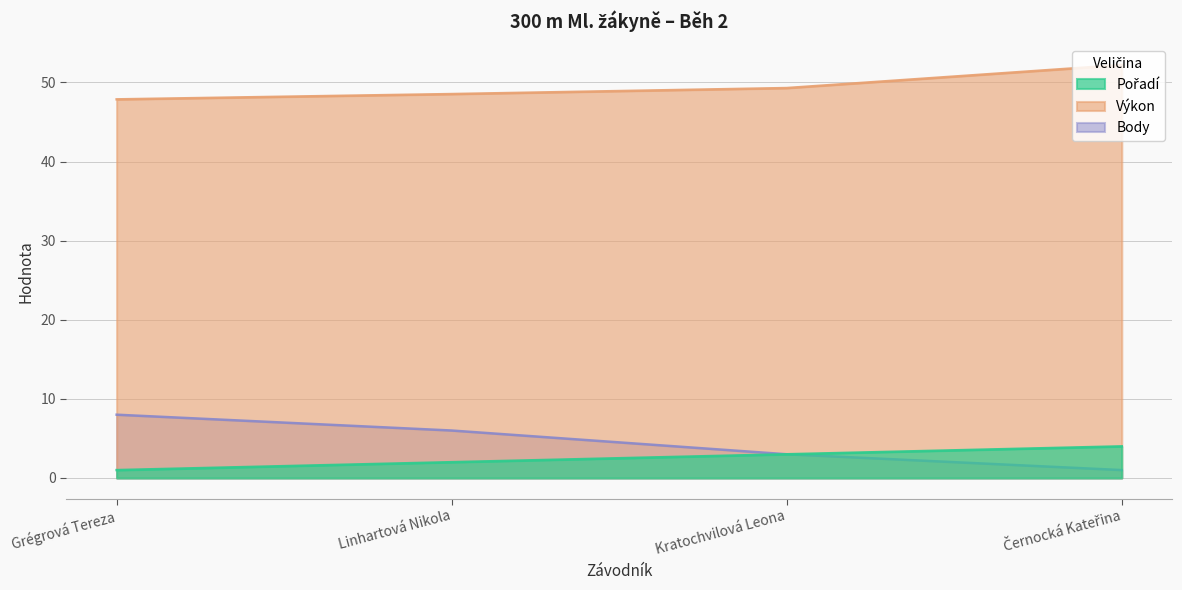

True or false: Výkon and Body cross at least once.

False